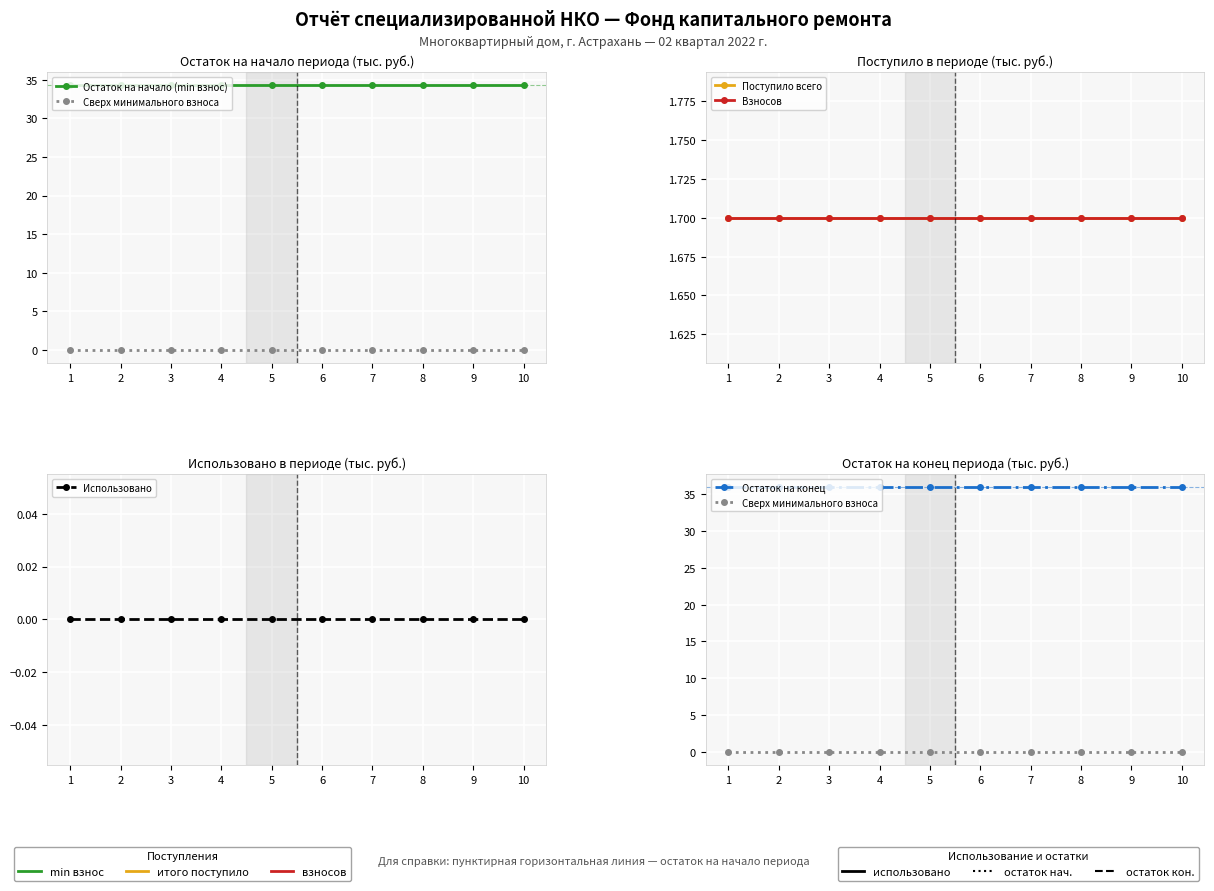

Is the value of Сверх минимального взноса at 10 greater than the value of Использовано at 2?

No